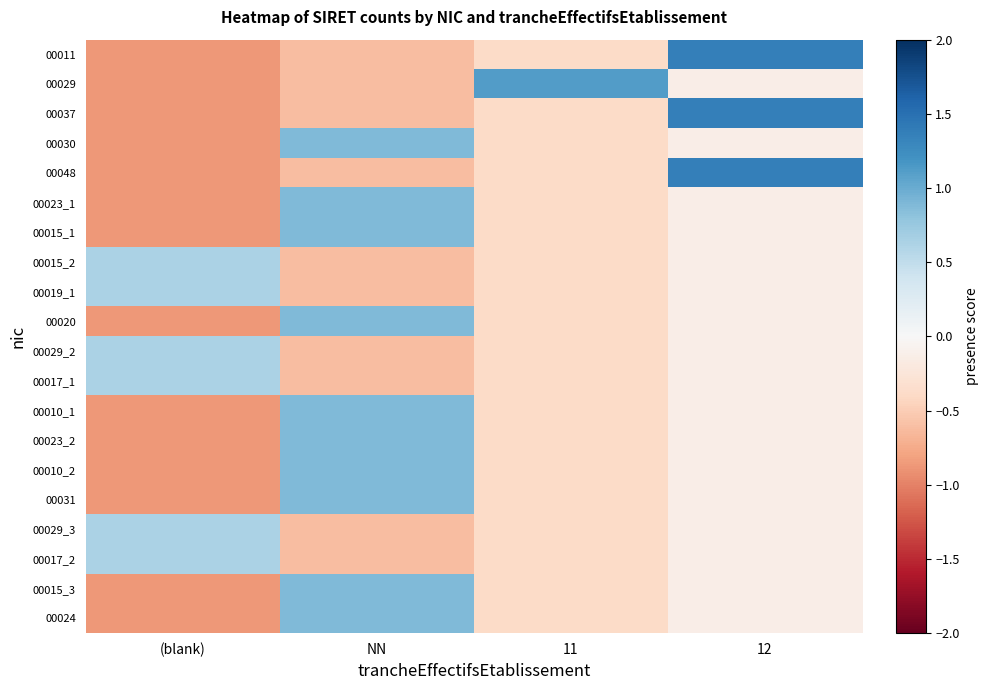

At (blank), list the series in order from largest to smallest.

00015_2, 00019_1, 00029_2, 00017_1, 00029_3, 00017_2, 00011, 00029, 00037, 00030, 00048, 00023_1, 00015_1, 00020, 00010_1, 00023_2, 00010_2, 00031, 00015_3, 00024